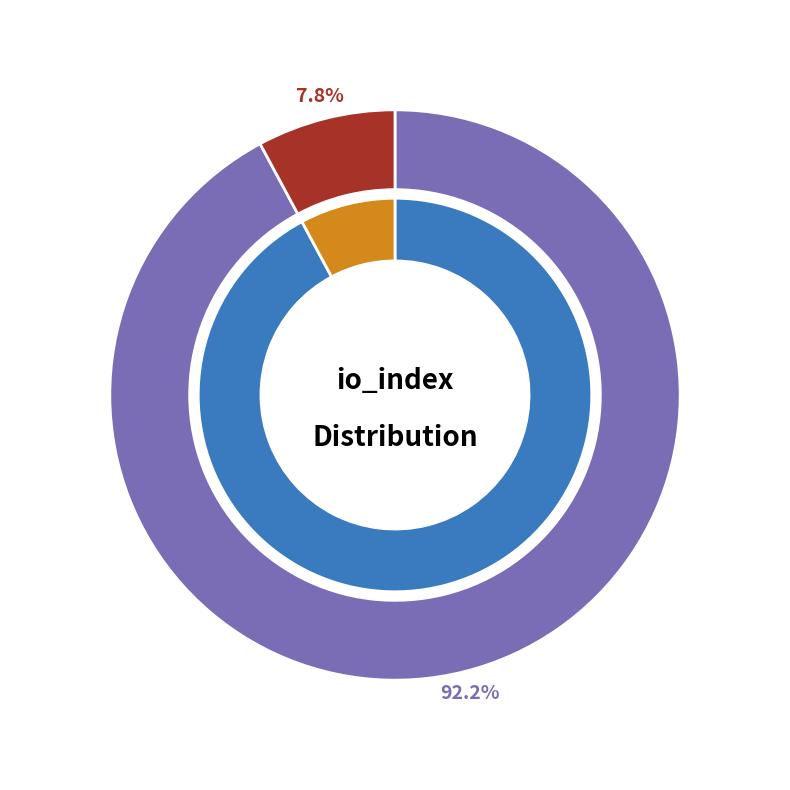

To the nearest percent, what percentage of the pie is 1?

8%